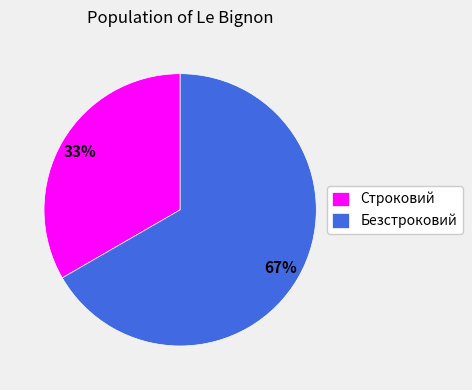

Which slice is the smallest?

Строковий